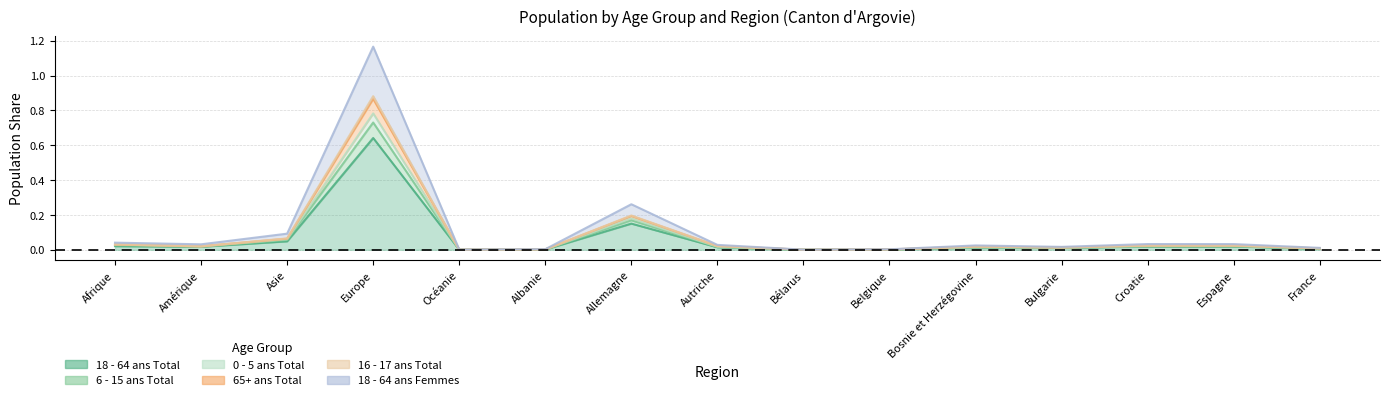

How many lines are shown in the chart?

6